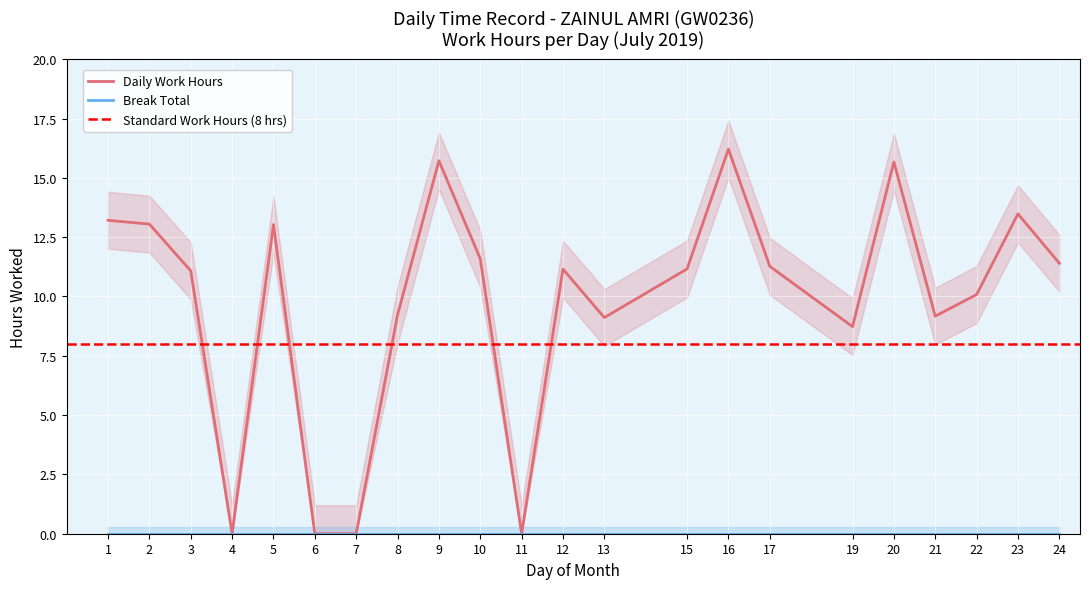

True or false: the data shows 9.1 at 13.

True